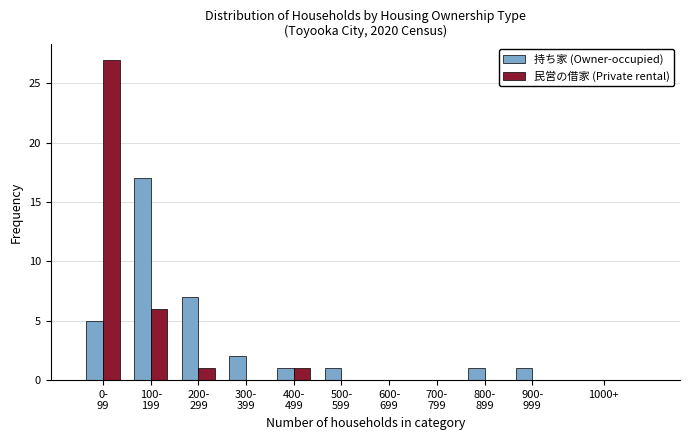

What is the maximum value for 持ち家 (Owner-occupied)?

17